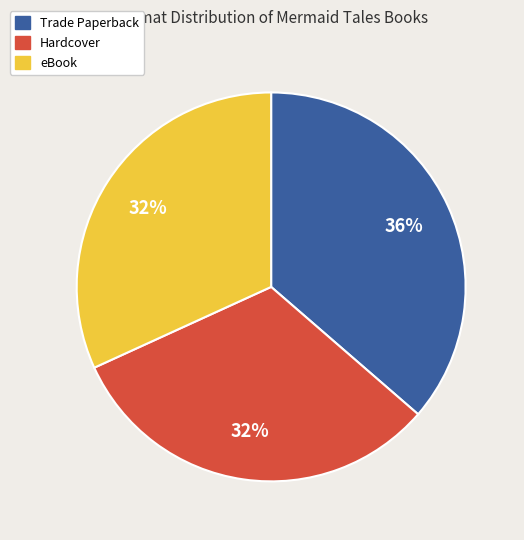

Is there any slice that represents more than half of the pie?

No